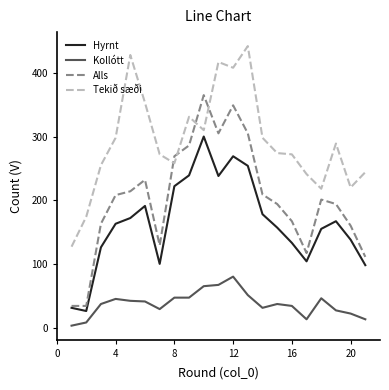

Rank the series by their maximum value, from lowest to highest.

Kollótt, Hyrnt, Alls, Tekið sæði